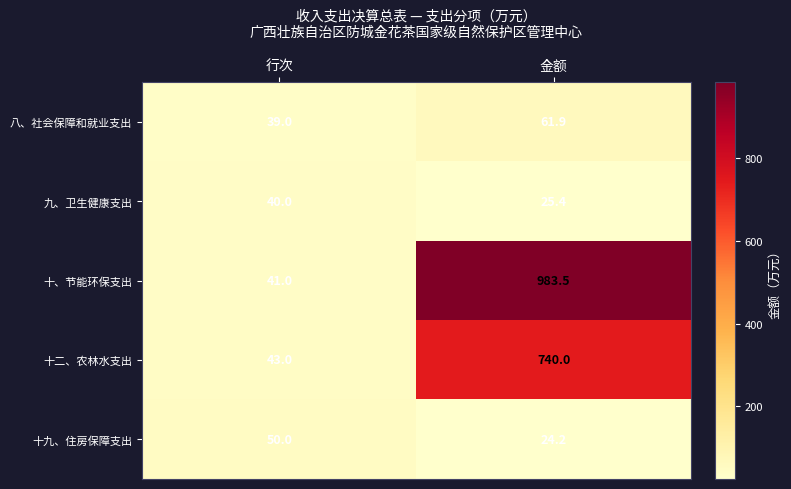

What is the sum of the 十二、农林水支出 values at 行次 and 金额?

783.0